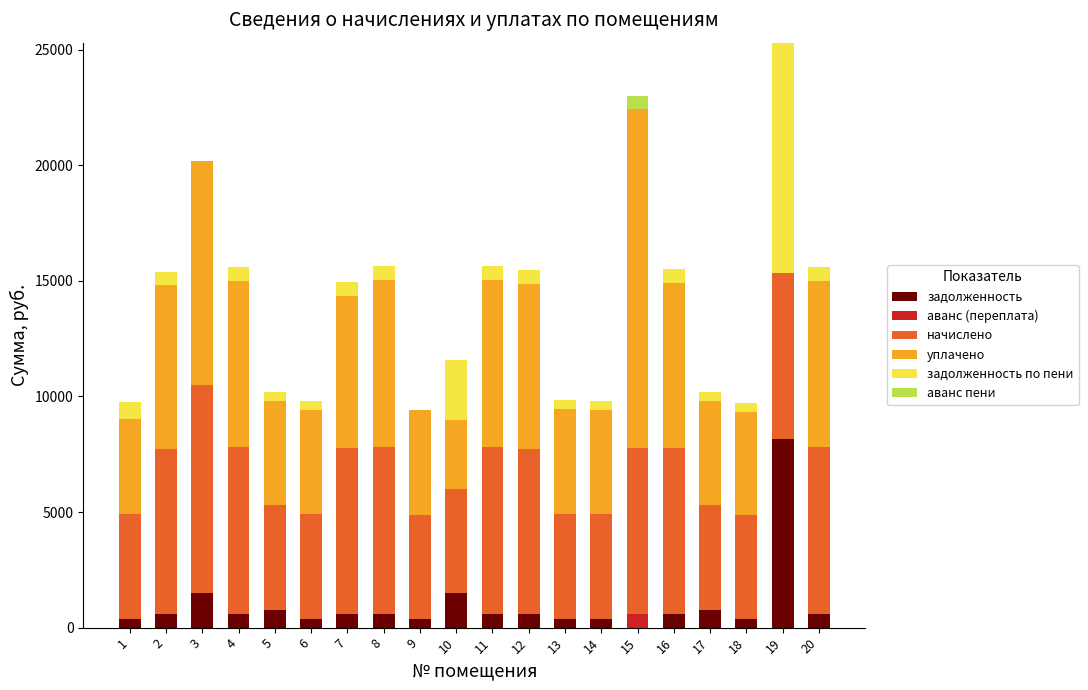

What is the total value across all series at 4?

15582.7